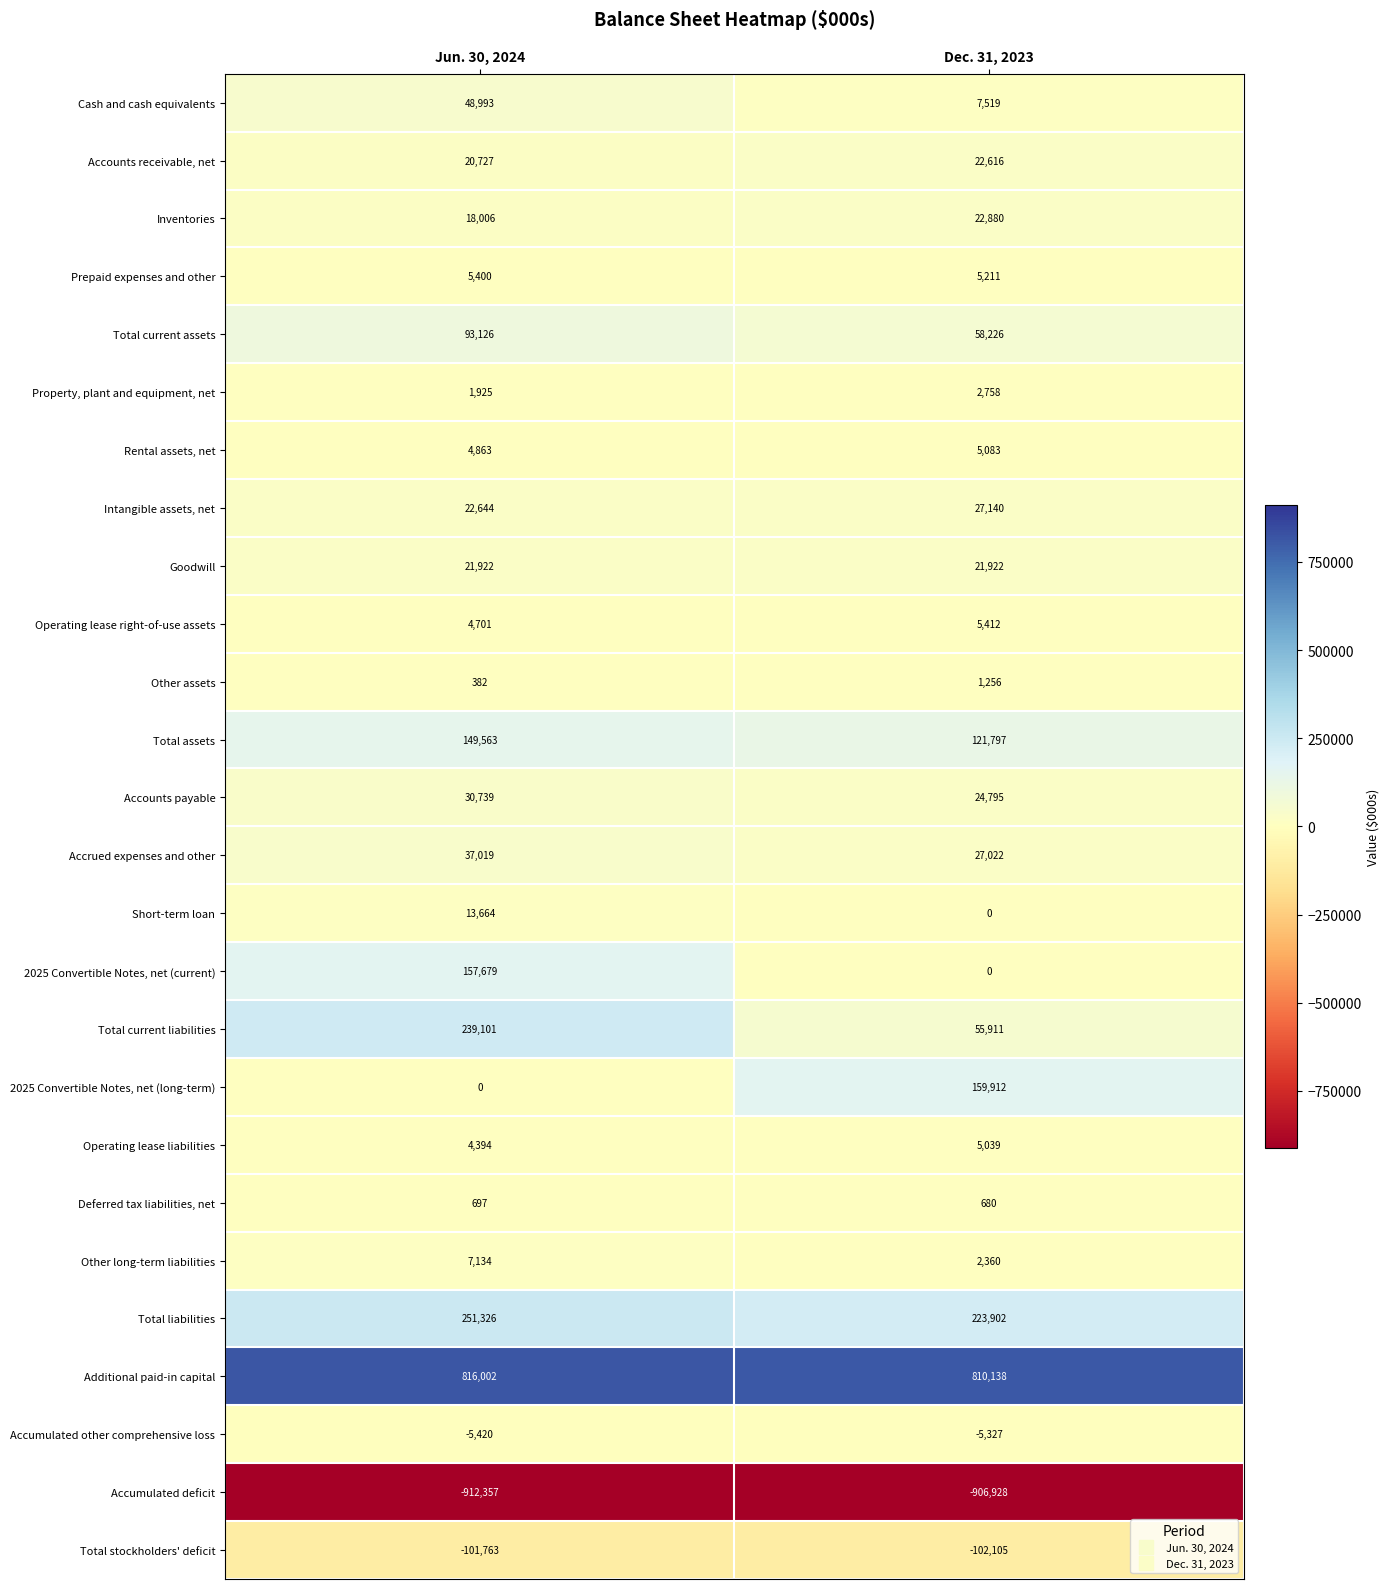

At which category is the sum across all series the highest?

Jun. 30, 2024